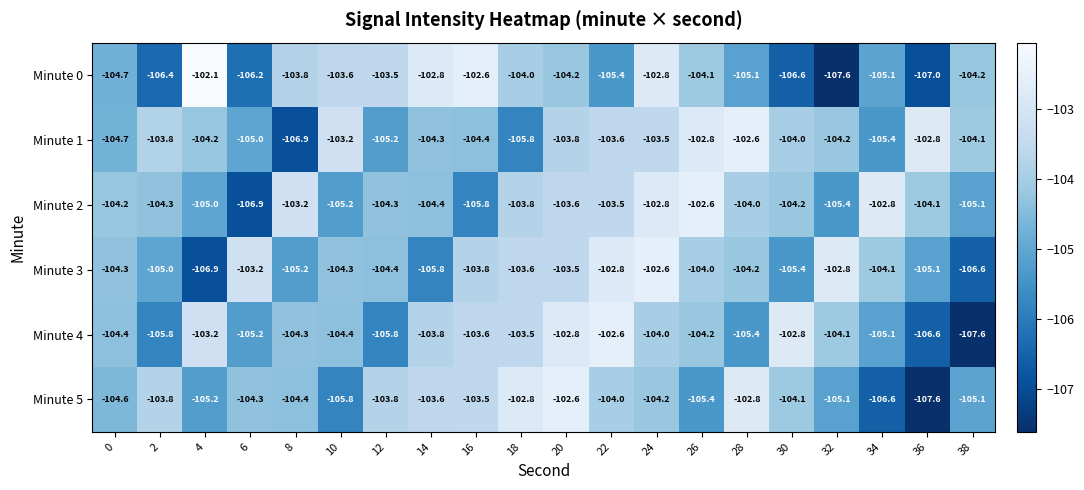

How many data points does each series have?

20